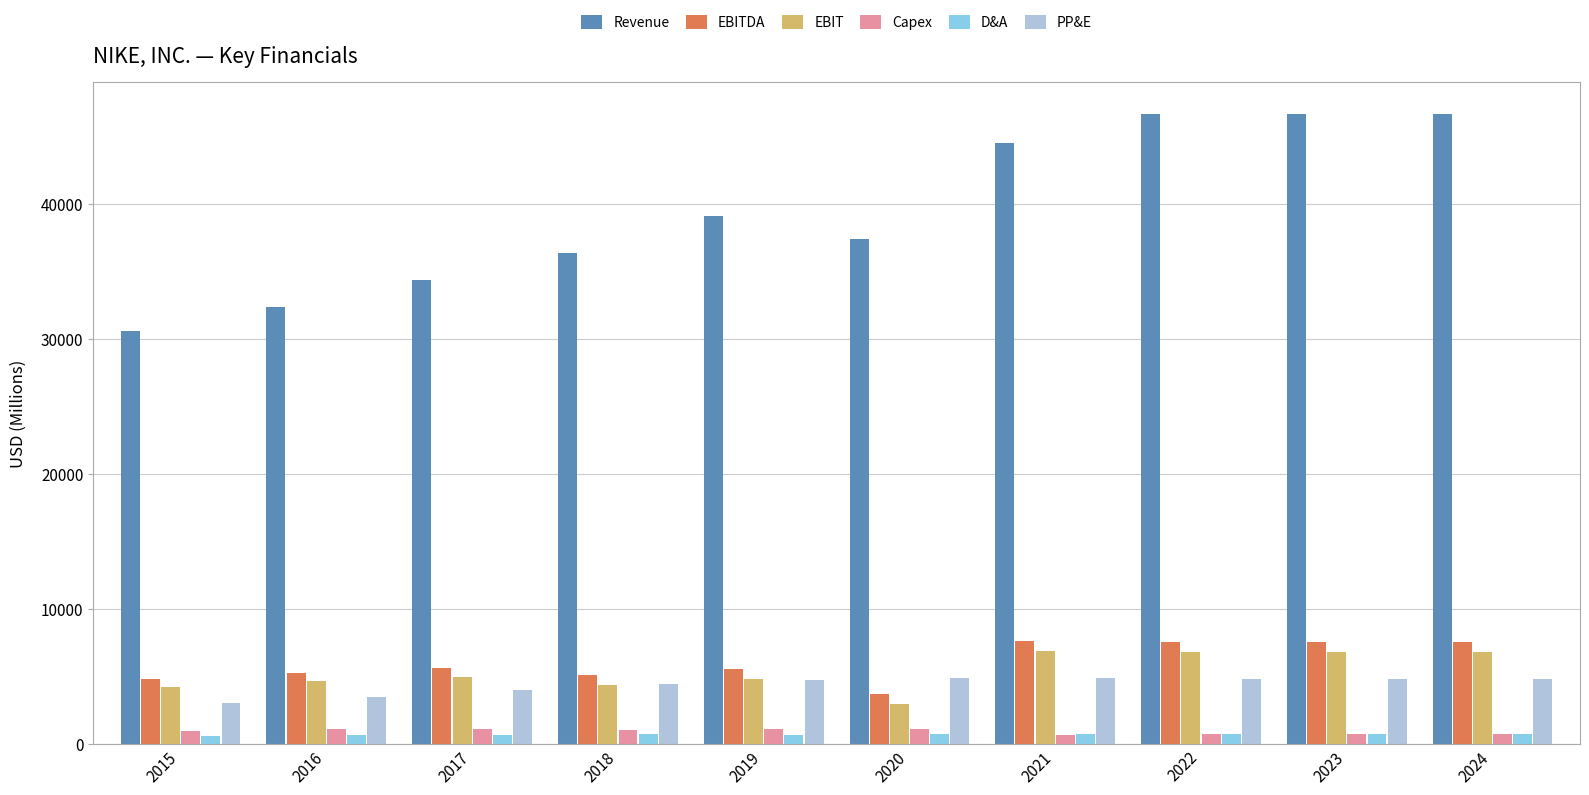

What is the minimum value for PP&E?

3011